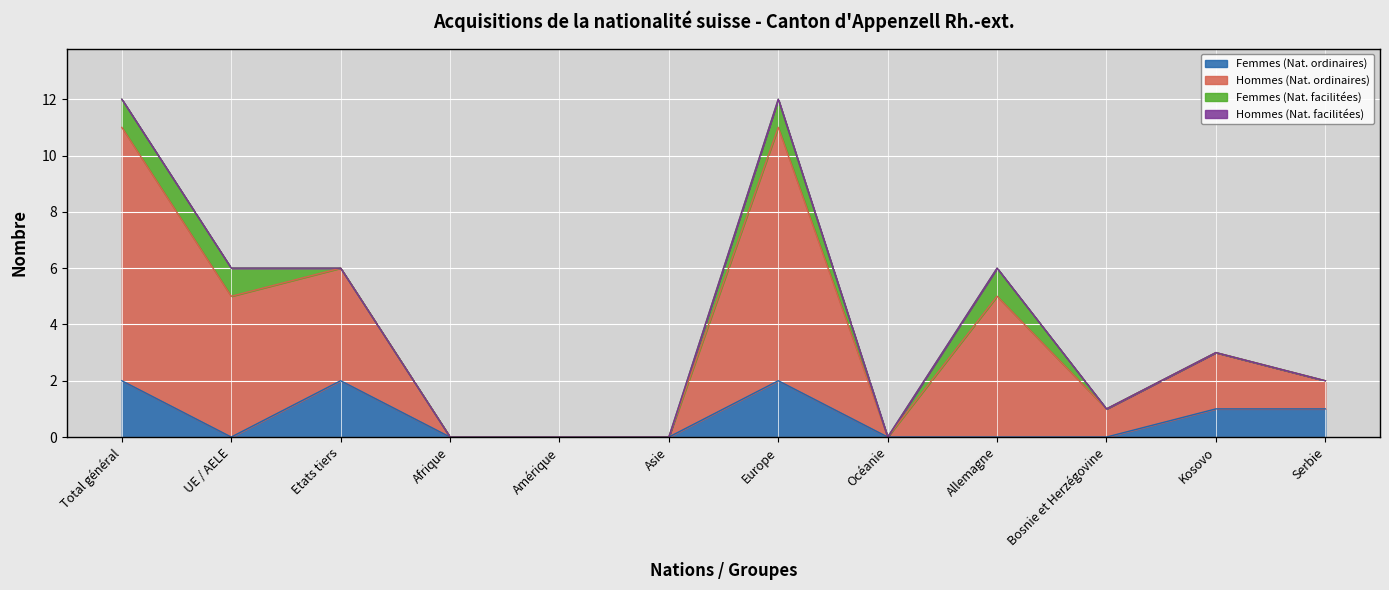

Which series changed the most between Etats tiers and Océanie?

Hommes (Nat. ordinaires)